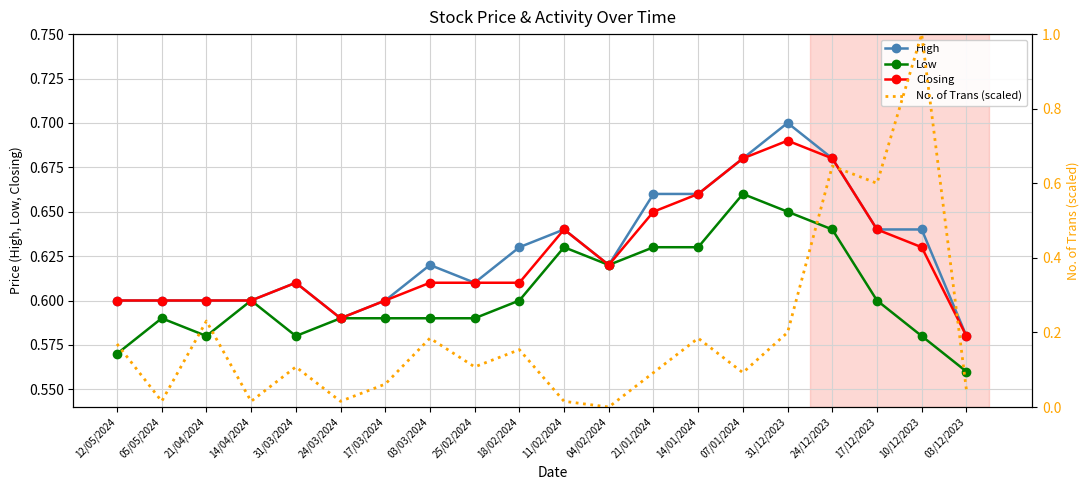

What is the maximum value shown in the chart?

1.0